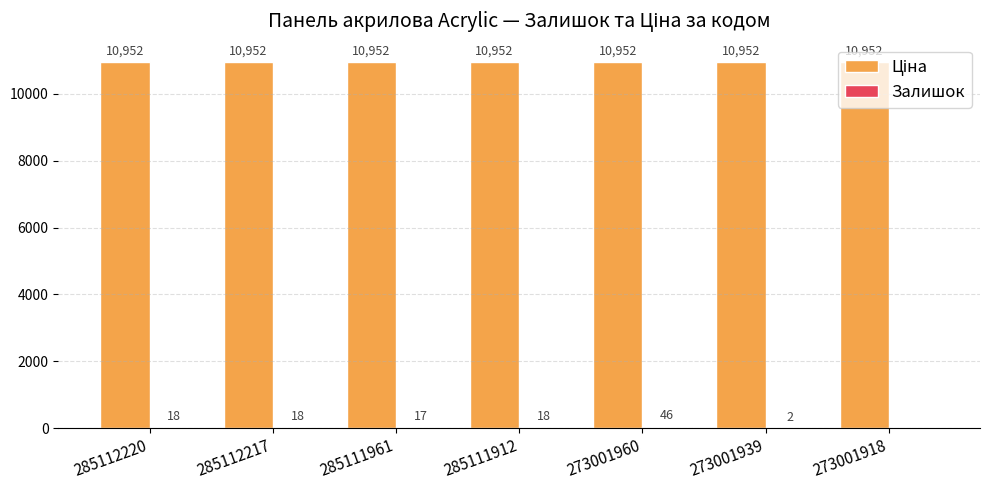

How many distinct data groups are displayed?

2